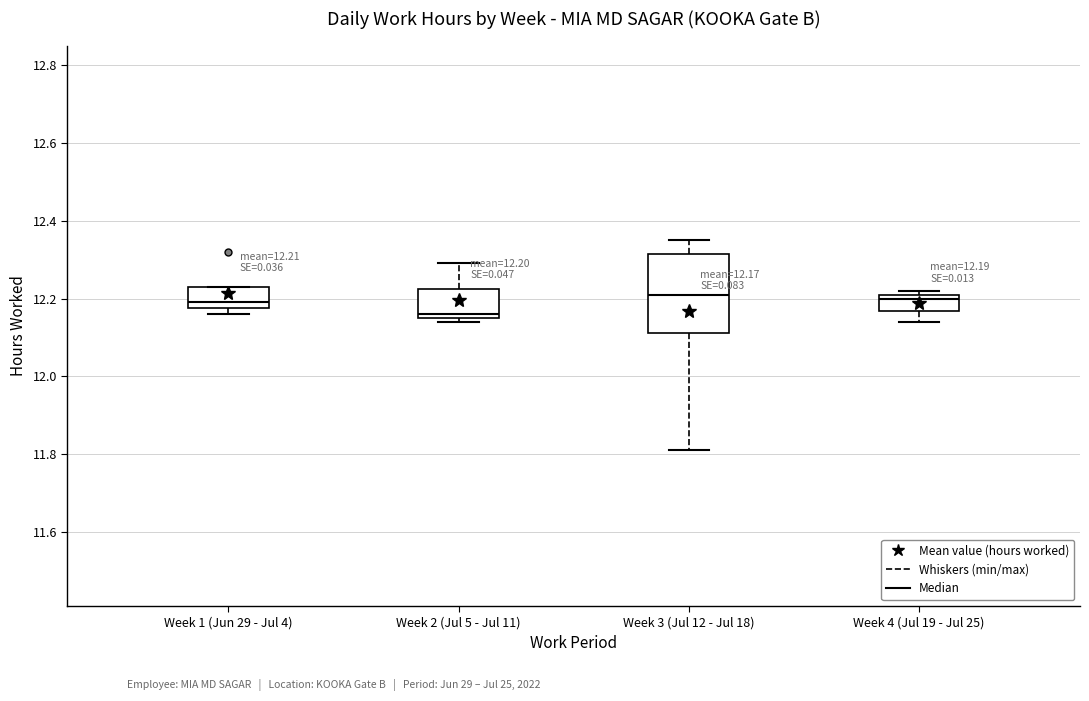

Which box is the tallest, from its lower edge to its upper edge?

Week 3 (Jul 12 - Jul 18)